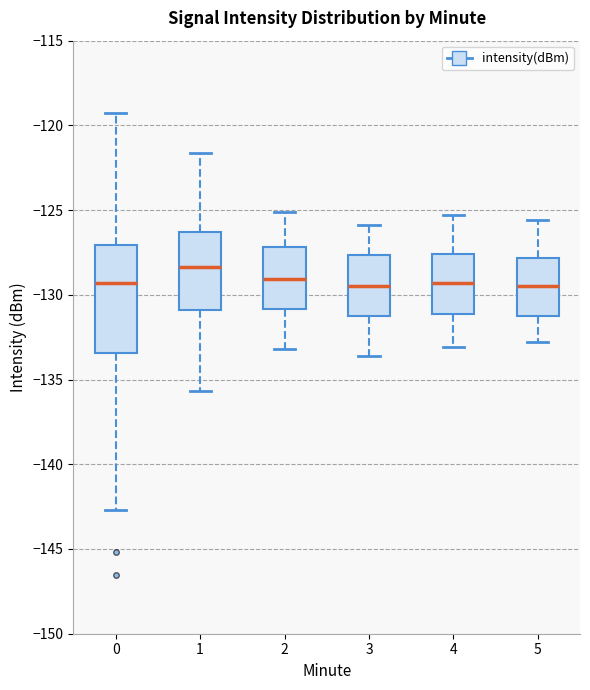

Reading left to right, read every box against the y-axis: the position of its median line, the range the box covers, and the ends of its whiskers. The values are not printed on the chart, so give them approximately, as read against the axis.

0: median -129.5, box -133.5 to -127.0, whiskers -142.5 to -119.5
1: median -128.5, box -131.0 to -126.5, whiskers -135.5 to -121.5
2: median -129.0, box -131.0 to -127.0, whiskers -133.0 to -125.0
3: median -129.5, box -131.0 to -127.5, whiskers -133.5 to -126.0
4: median -129.5, box -131.0 to -127.5, whiskers -133.0 to -125.5
5: median -129.5, box -131.0 to -128.0, whiskers -133.0 to -125.5